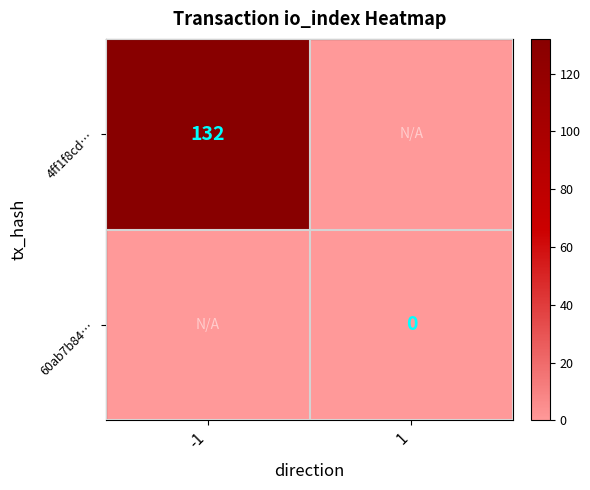

The 4ff1f8cd… series shows 132 at -1. True or false?

True